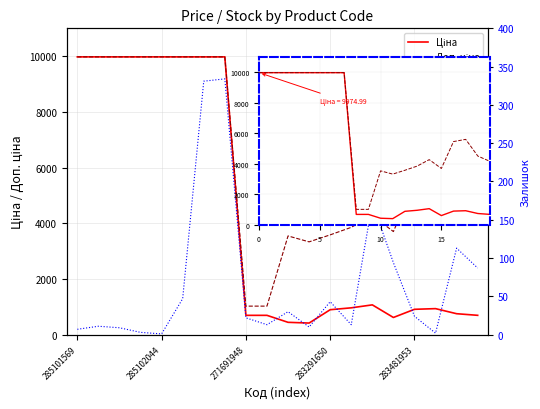

Where does the Ціна series first go above 963?

285101569